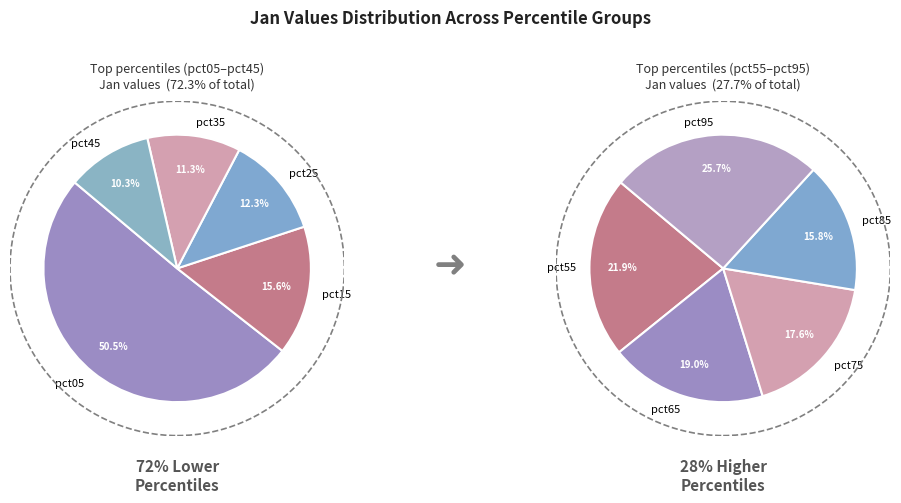

What percentage is the pct75 slice, to the nearest percent?

5%